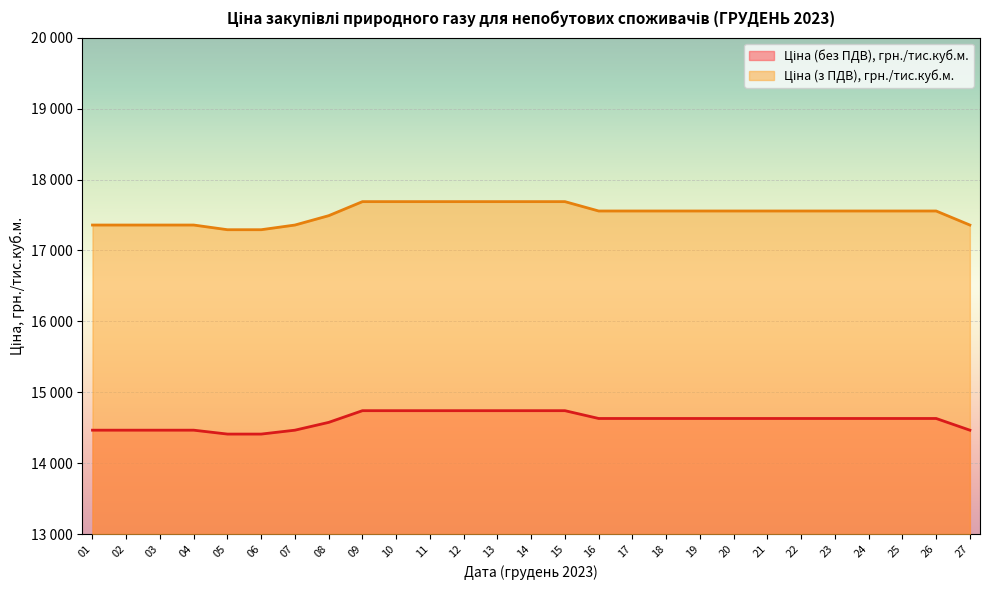

What is the sum of the Ціна (без ПДВ), грн./тис.куб.м. values at 23 and 21?

29260